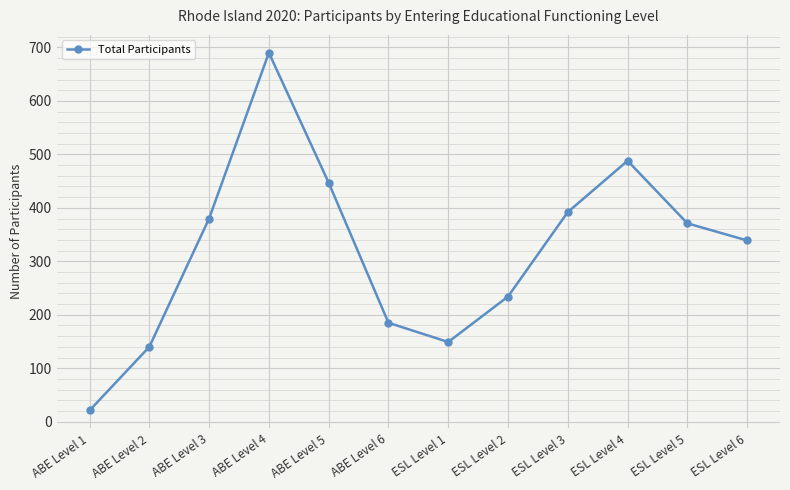

Where is the first local minimum?

ESL Level 1